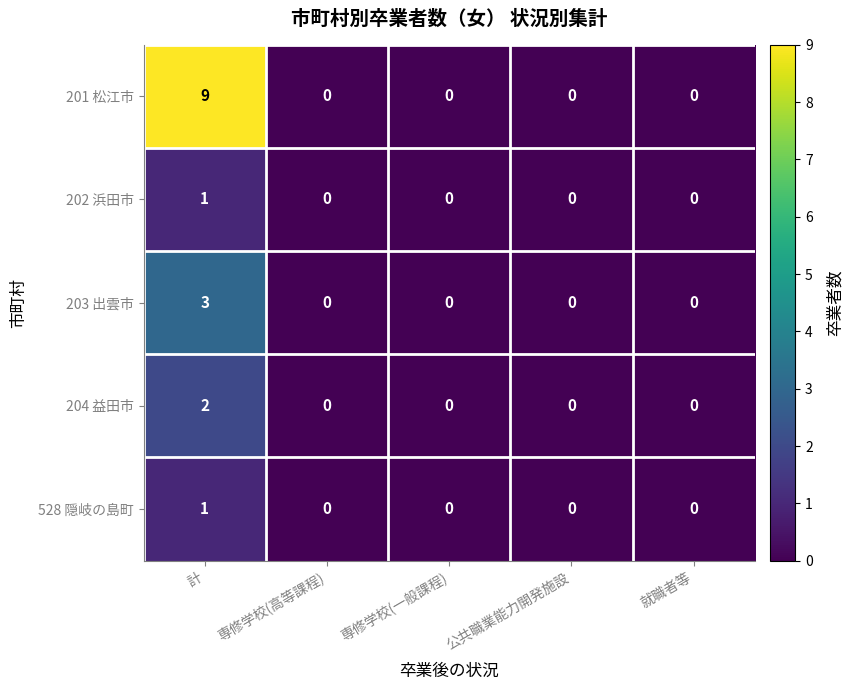

Reading left to right, transcribe all the data shown in this chart.

201 松江市: 計=9	専修学校(高等課程)=0	専修学校(一般課程)=0	公共職業能力開発施設=0	就職者等=0
202 浜田市: 計=1	専修学校(高等課程)=0	専修学校(一般課程)=0	公共職業能力開発施設=0	就職者等=0
203 出雲市: 計=3	専修学校(高等課程)=0	専修学校(一般課程)=0	公共職業能力開発施設=0	就職者等=0
204 益田市: 計=2	専修学校(高等課程)=0	専修学校(一般課程)=0	公共職業能力開発施設=0	就職者等=0
528 隠岐の島町: 計=1	専修学校(高等課程)=0	専修学校(一般課程)=0	公共職業能力開発施設=0	就職者等=0